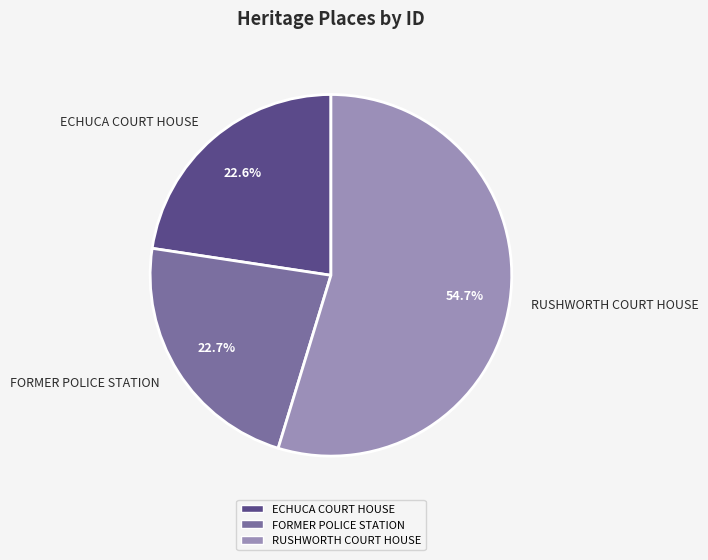

The ECHUCA COURT HOUSE slice represents 23% of the pie. True or false?

True